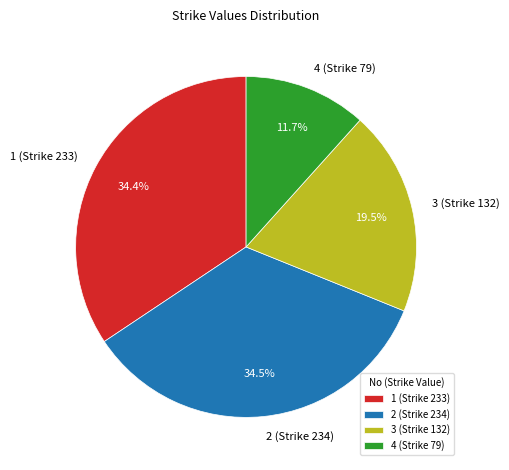

To the nearest percent, what is the average slice percentage?

25%